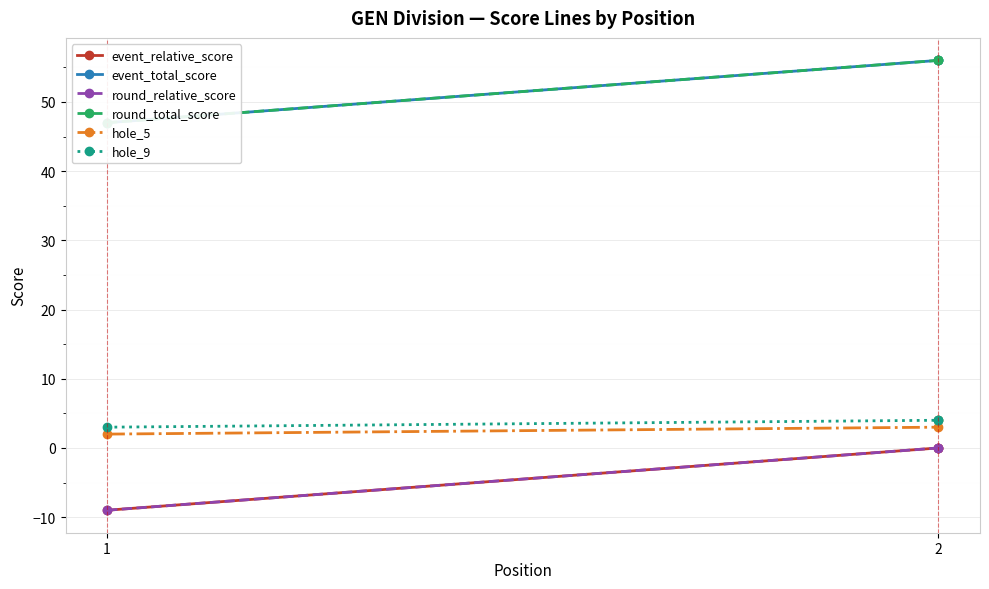

What is the difference between the maximum and minimum values in the hole_9 series?

1